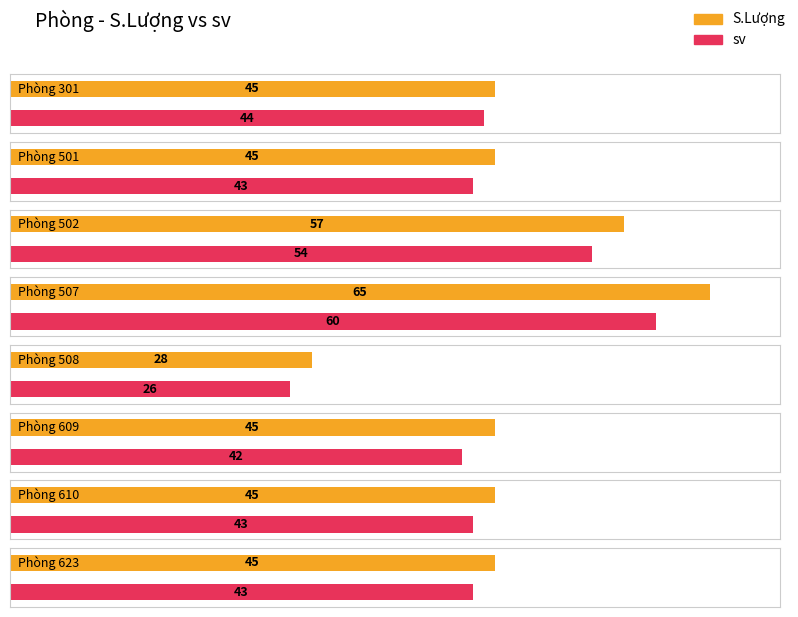

At which label is S.Lượng closest to 46?

301